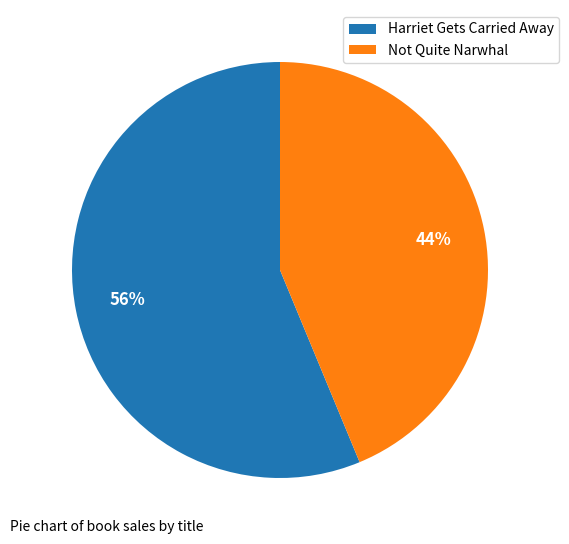

What is the ratio of the value at Not Quite Narwhal to the value at Harriet Gets Carried Away?

0.8